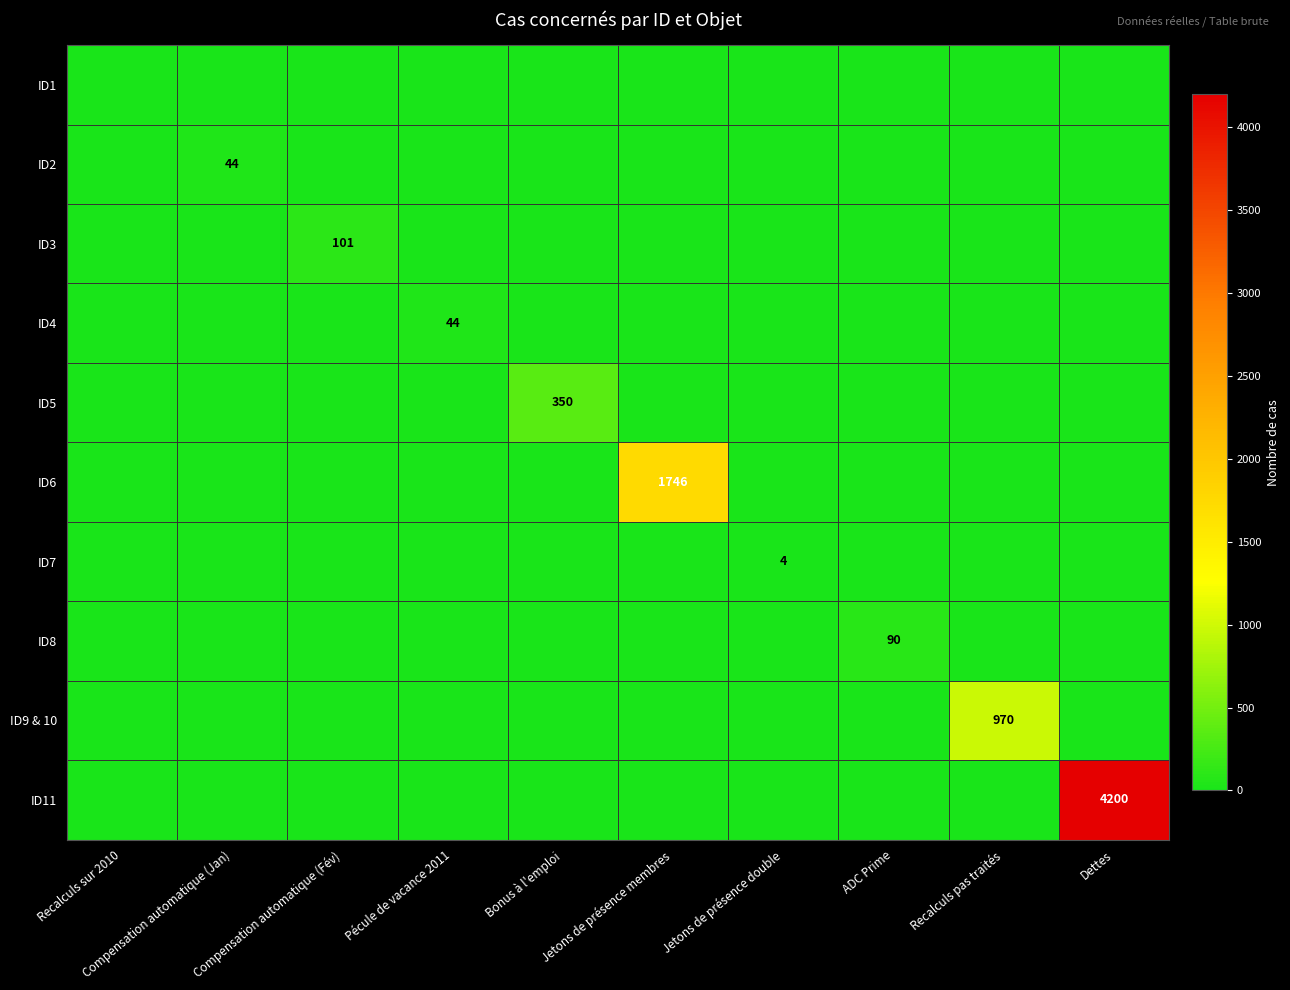

Rank the series at ADC Prime from highest to lowest value.

ID8, ID1, ID2, ID3, ID4, ID5, ID6, ID7, ID9 & 10, ID11